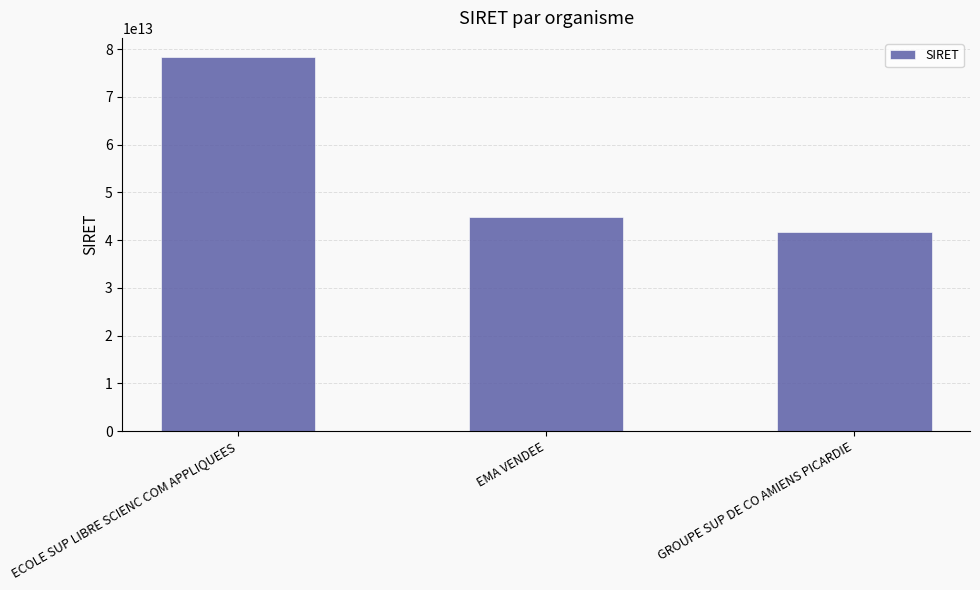

What is the change in value from EMA VENDEE to GROUPE SUP DE CO AMIENS PICARDIE?

-3004584000041